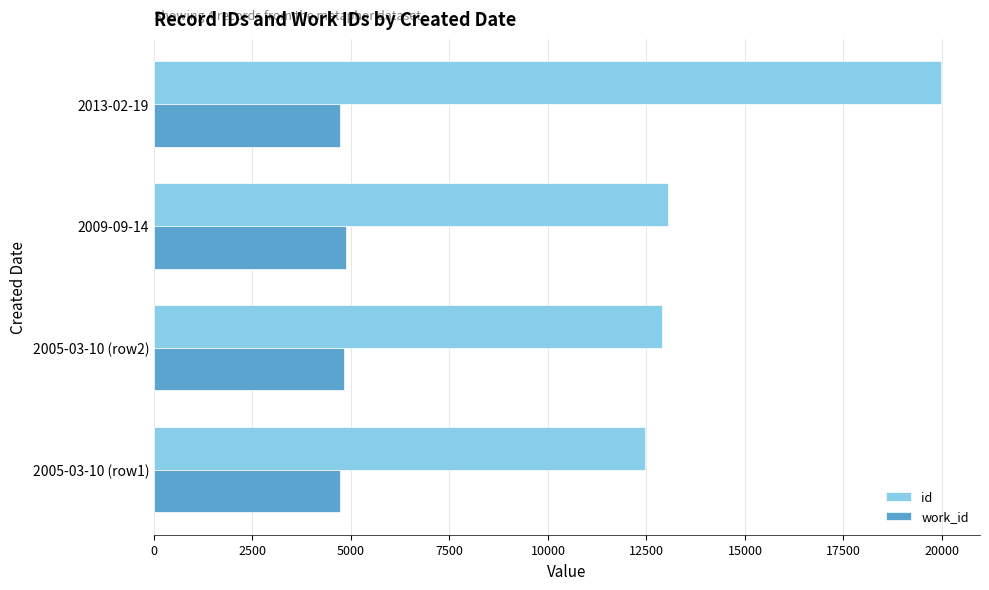

Rank the series at 2005-03-10 (row2) from highest to lowest value.

id, work_id